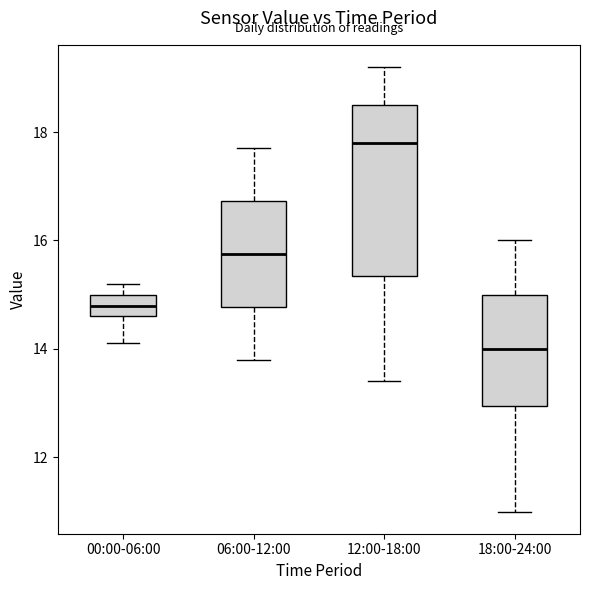

Reading left to right, read every box against the y-axis: the position of its median line, the range the box covers, and the ends of its whiskers. The values are not printed on the chart, so give them approximately, as read against the axis.

00:00-06:00: median 14.8, box 14.6 to 15.0, whiskers 14.2 to 15.2
06:00-12:00: median 15.8, box 14.8 to 16.8, whiskers 13.8 to 17.8
12:00-18:00: median 17.8, box 15.4 to 18.6, whiskers 13.4 to 19.2
18:00-24:00: median 14.0, box 13.0 to 15.0, whiskers 11.0 to 16.0